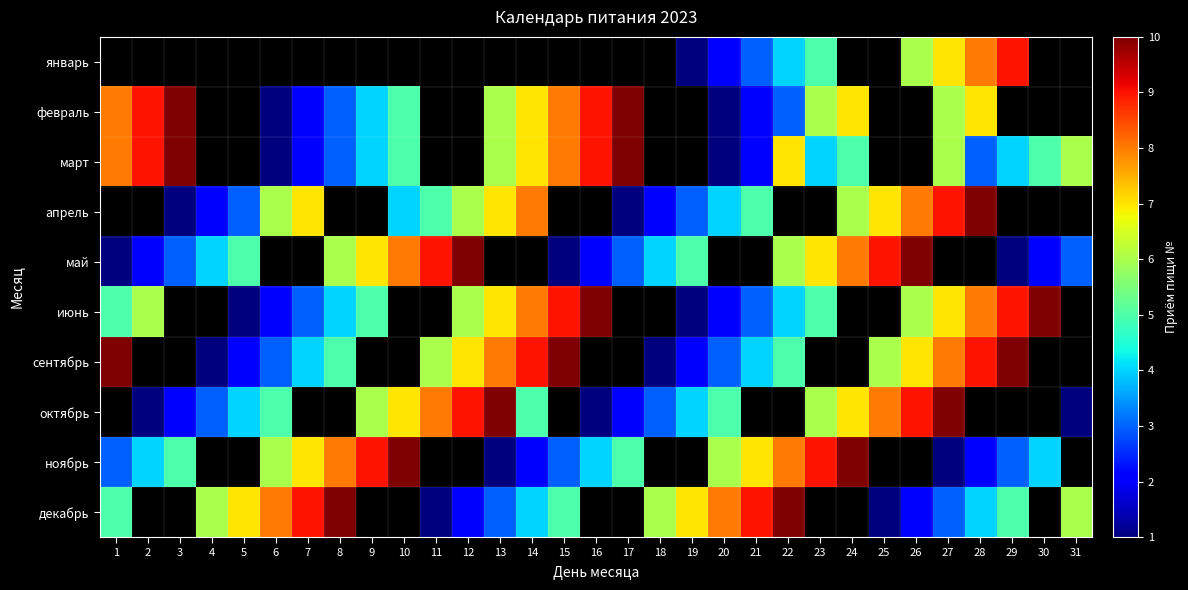

Where does the октябрь series first go above 5?

9